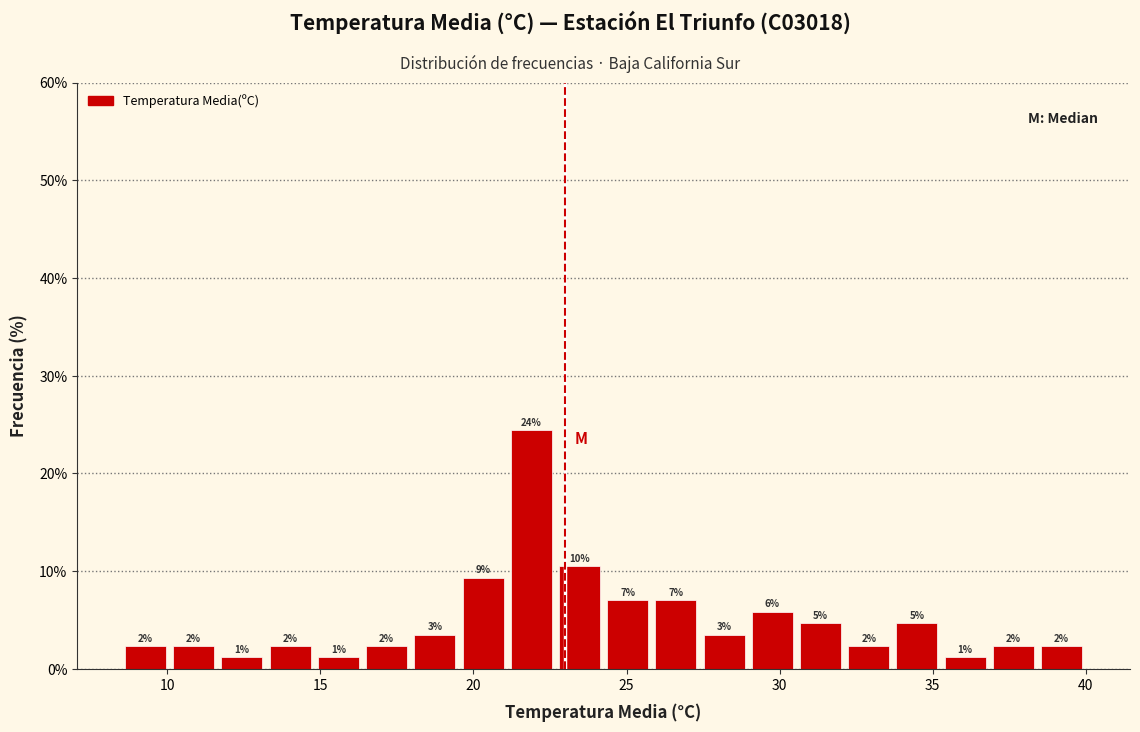

Read against the x-axis, roughly where is the centre of the tallest bar?

22.0